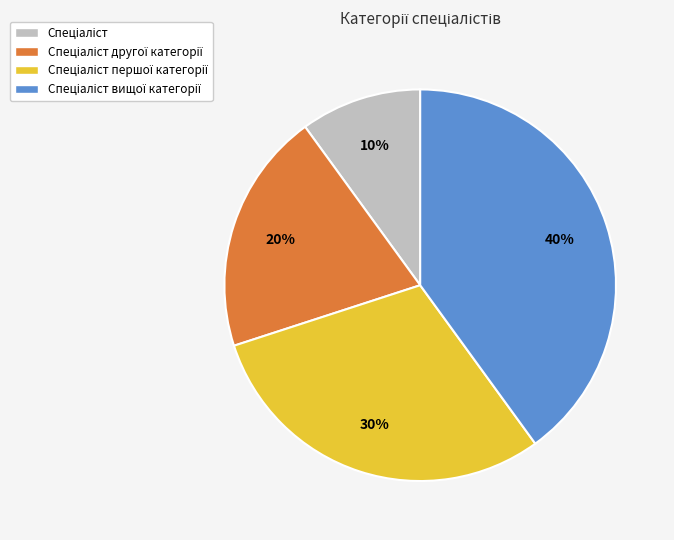

To the nearest percent, what is the average slice percentage?

25%